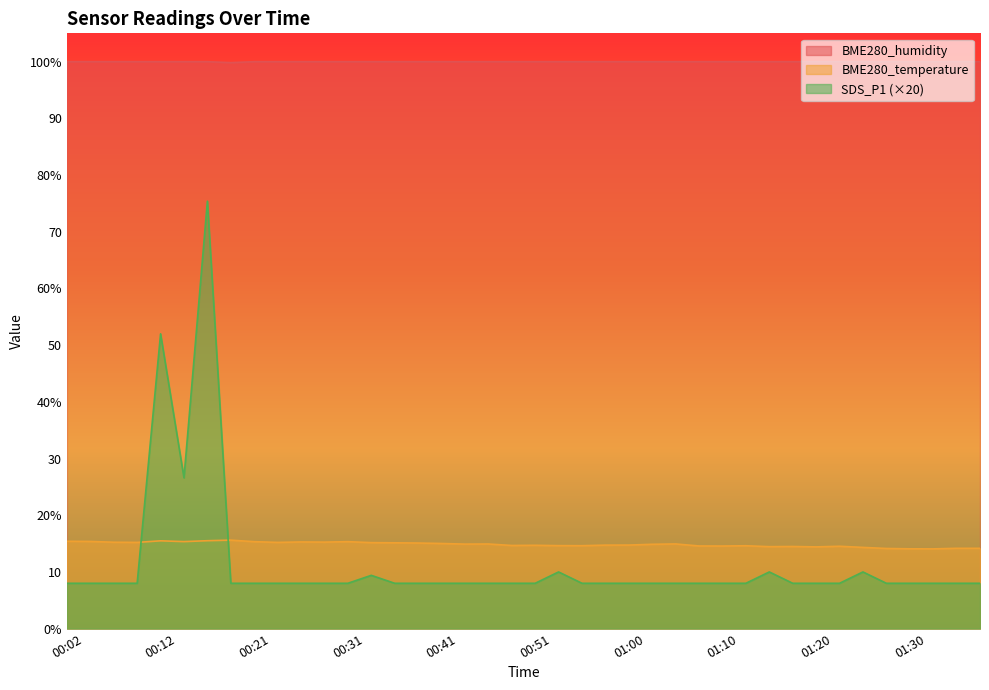

The BME280_humidity series shows 172.1 at 00:51. True or false?

False